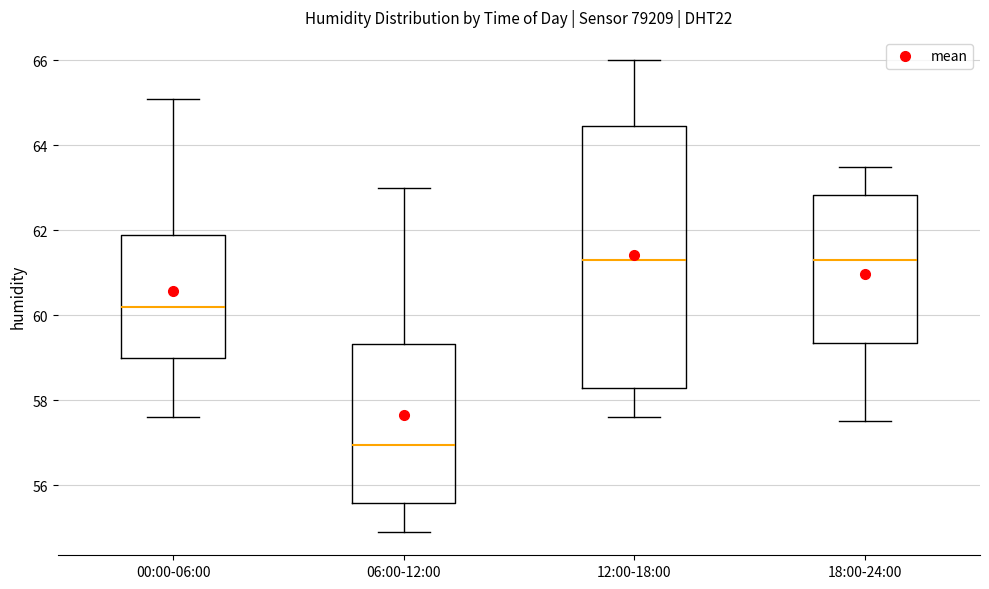

Which box's median line is the lowest?

06:00-12:00